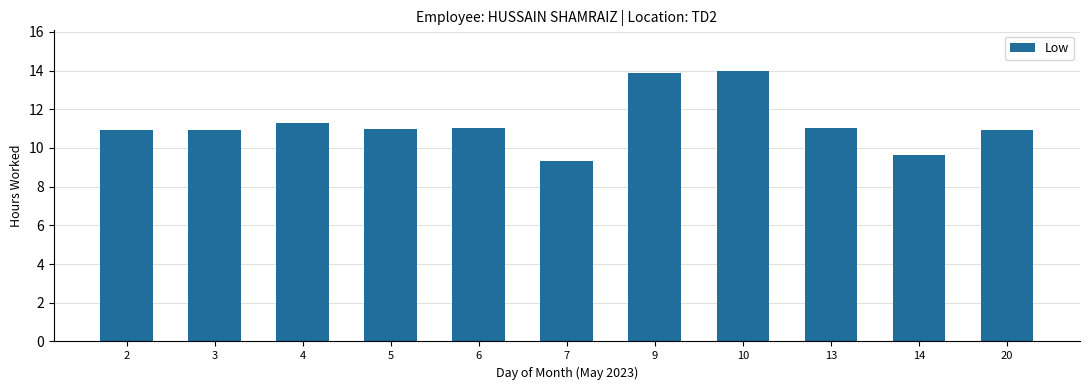

What is the ratio of the value at 5 to the value at 6?

1.0